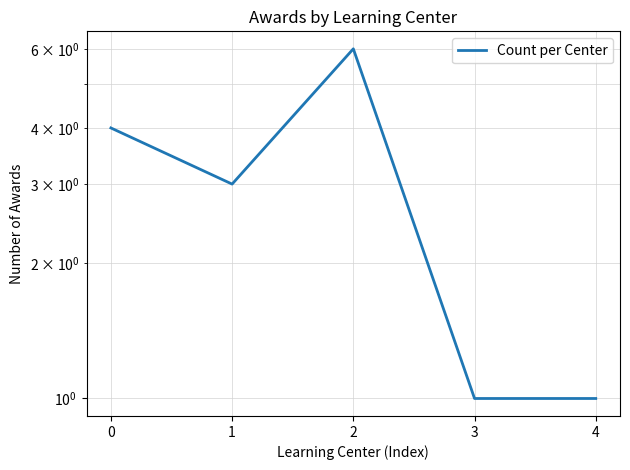

What is the value of the 3rd point from the left?

6